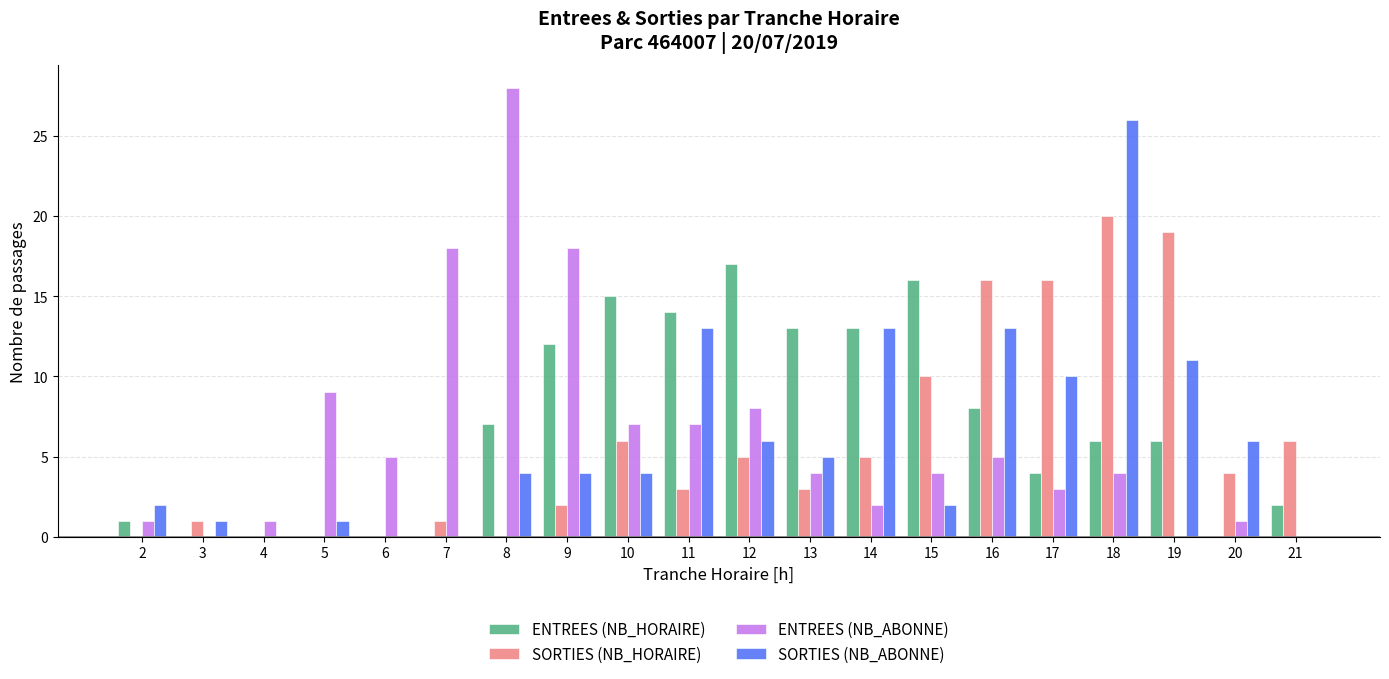

At which label does SORTIES (NB_HORAIRE) reach its peak?

18